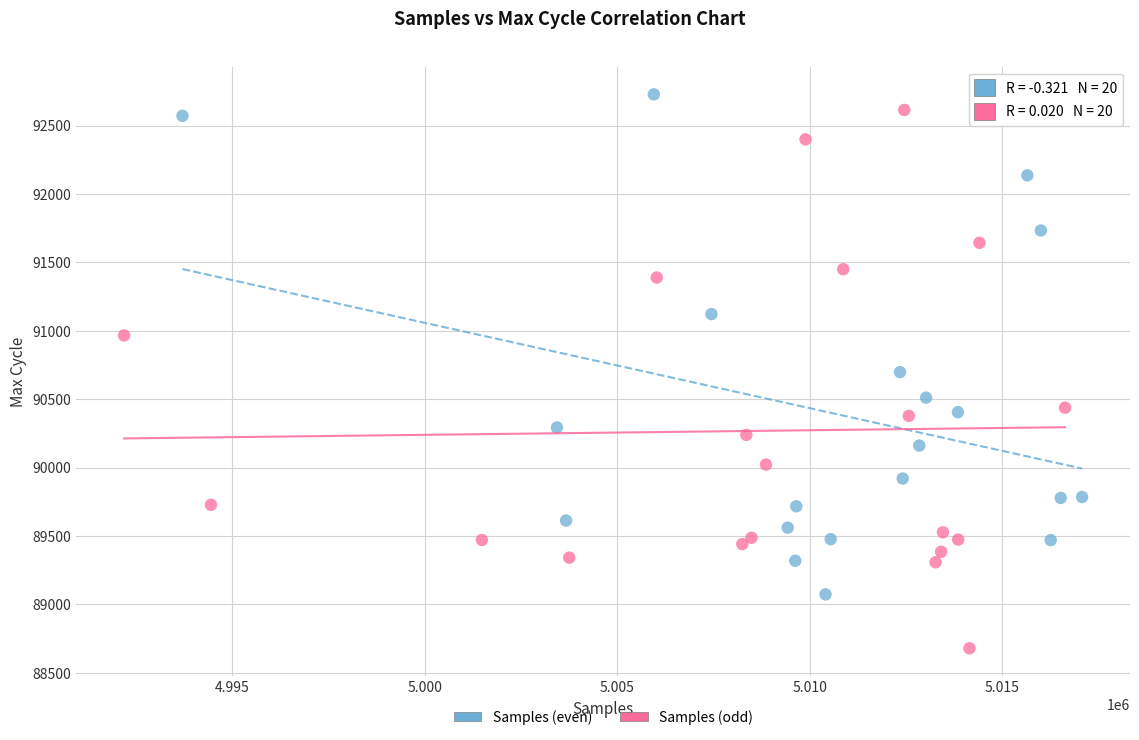

Which series has the widest spread of Y values?

Samples (odd)